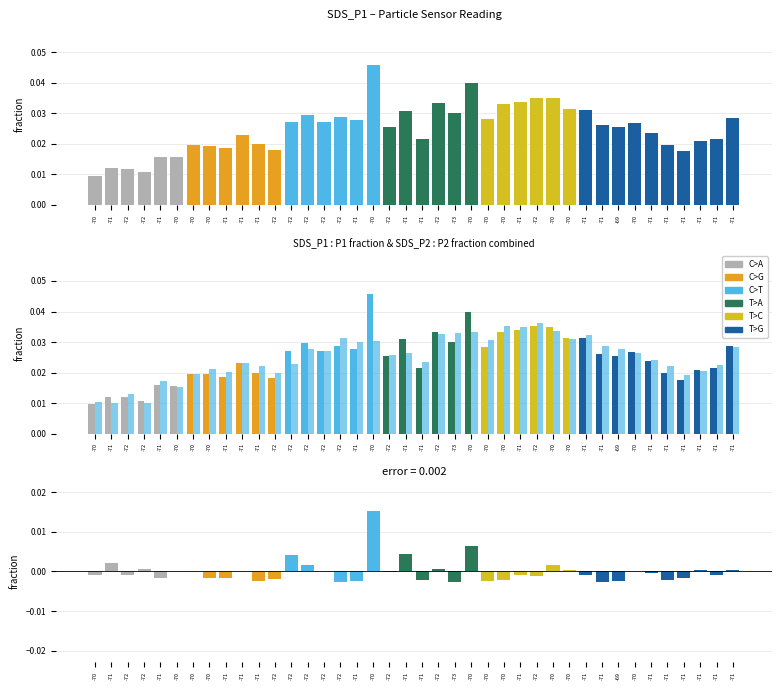

Reading right to left, list all the values displayed in this chart.

SDS_P1: -71=0.0	-71=0.0	-71=0.0	-71=0.0	-71=0.0	-71=0.0	-70=0.0	-69=0.0	-71=0.0	-71=0.0	-70=0.0	-70=0.0	-72=0.0	-71=0.0	-70=0.0	-70=0.0	-70=0.0	-73=0.0	-72=0.0	-71=0.0	-71=0.0	-72=0.0	-70=0.0	-71=0.0	-72=0.0	-72=0.0	-72=0.0	-72=0.0	-72=0.0	-71=0.0	-71=0.0	-71=0.0	-70=0.0	-70=0.0	-70=0.0	-71=0.0	-72=0.0	-72=0.0	-71=0.0	-70=0.0
SDS_P2: -71=0.0	-71=0.0	-71=0.0	-71=0.0	-71=0.0	-71=0.0	-70=0.0	-69=0.0	-71=0.0	-71=0.0	-70=0.0	-70=0.0	-72=0.0	-71=0.0	-70=0.0	-70=0.0	-70=0.0	-73=0.0	-72=0.0	-71=0.0	-71=0.0	-72=0.0	-70=0.0	-71=0.0	-72=0.0	-72=0.0	-72=0.0	-72=0.0	-72=0.0	-71=0.0	-71=0.0	-71=0.0	-70=0.0	-70=0.0	-70=0.0	-71=0.0	-72=0.0	-72=0.0	-71=0.0	-70=0.0
Difference: -71=0.0	-71=-0.0	-71=0.0	-71=-0.0	-71=-0.0	-71=-0.0	-70=0.0	-69=-0.0	-71=-0.0	-71=-0.0	-70=0.0	-70=0.0	-72=-0.0	-71=-0.0	-70=-0.0	-70=-0.0	-70=0.0	-73=-0.0	-72=0.0	-71=-0.0	-71=0.0	-72=-0.0	-70=0.0	-71=-0.0	-72=-0.0	-72=0.0	-72=0.0	-72=0.0	-72=-0.0	-71=-0.0	-71=0.0	-71=-0.0	-70=-0.0	-70=0.0	-70=0.0	-71=-0.0	-72=0.0	-72=-0.0	-71=0.0	-70=-0.0